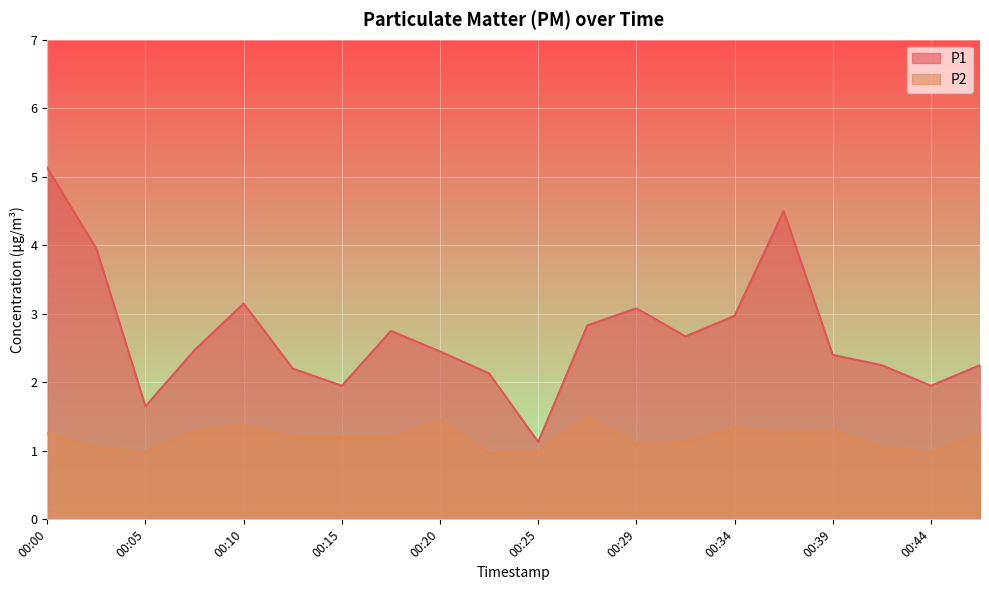

The P2 series shows 0.6 at 00:47. True or false?

False